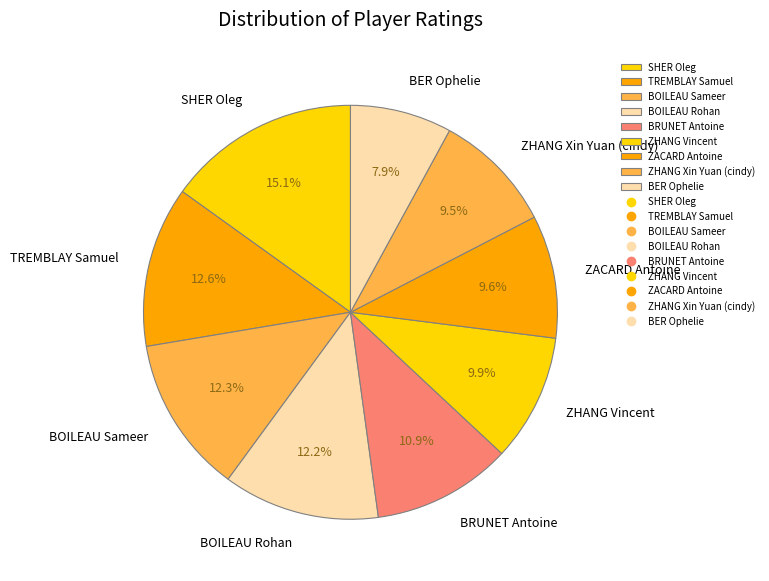

To the nearest percent, what is the average slice percentage?

11%